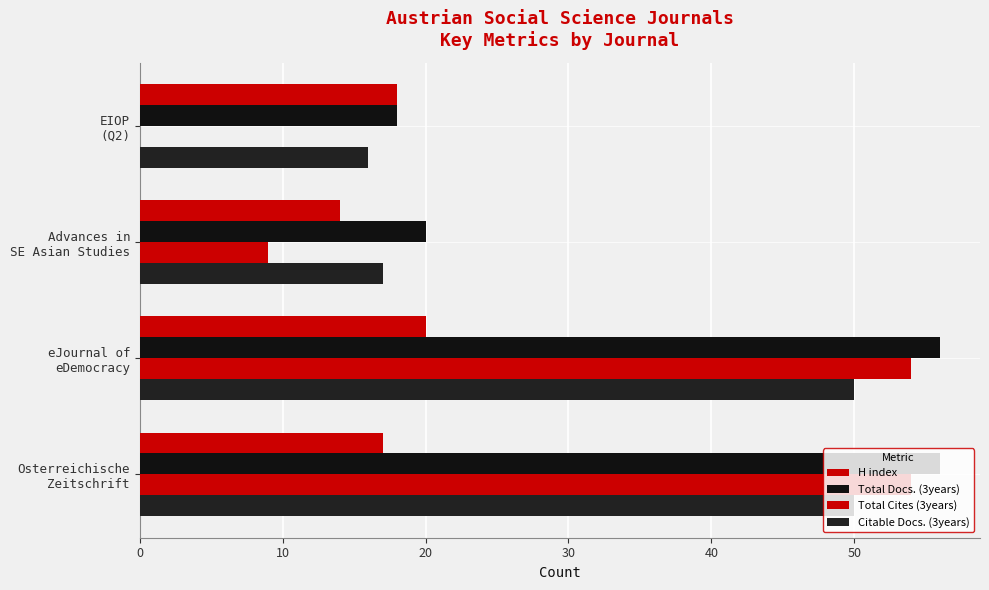

Rank the series by their average value, from lowest to highest.

H index, Total Cites (3years), Citable Docs. (3years), Total Docs. (3years)